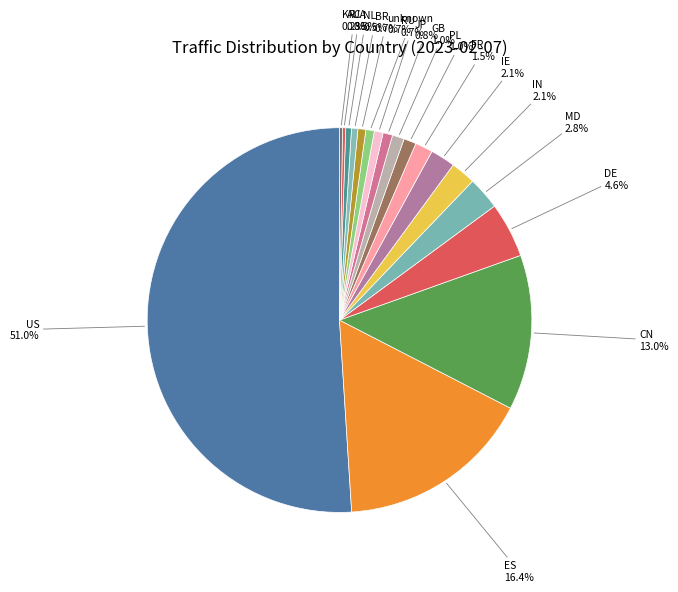

Which category has the biggest portion of the pie?

US